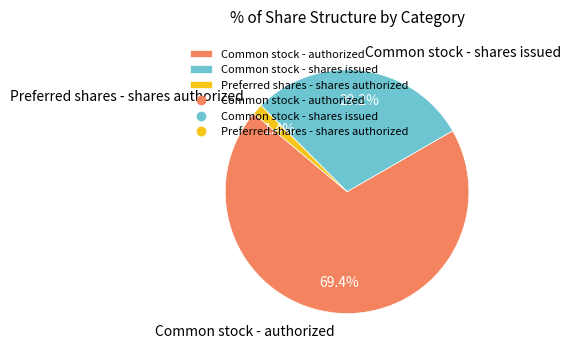

Which slice represents more than half of the pie?

Common stock - authorized